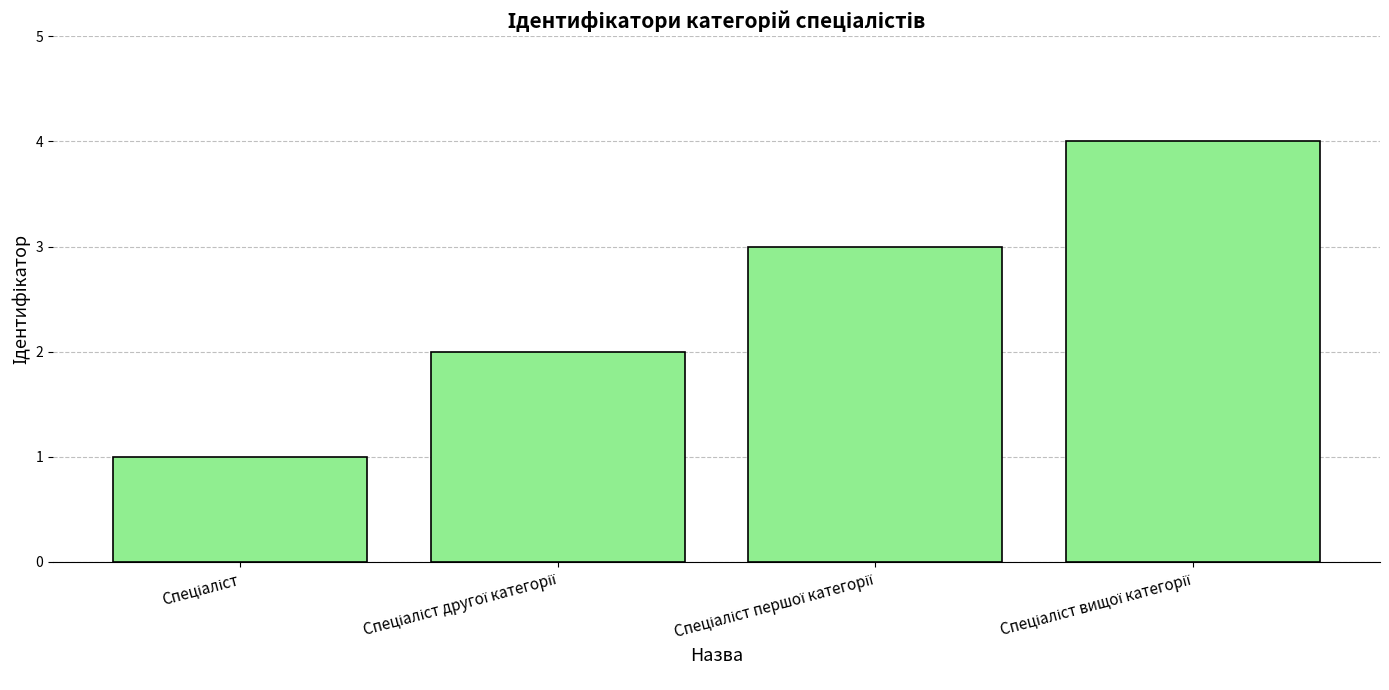

How many series are shown in this chart?

1